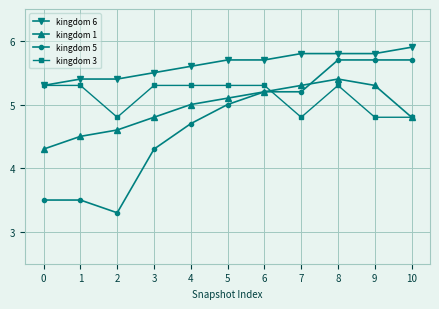

What is the spread (max minus min) of values at 4?

0.9